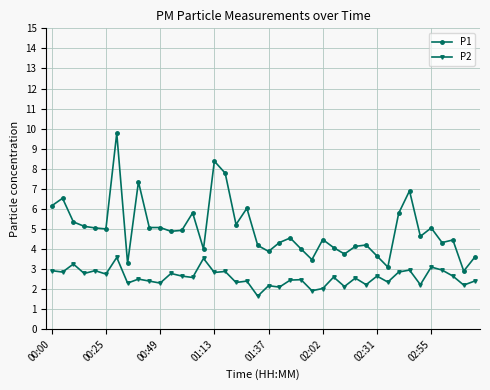

Which series has the largest total across all categories?

P1